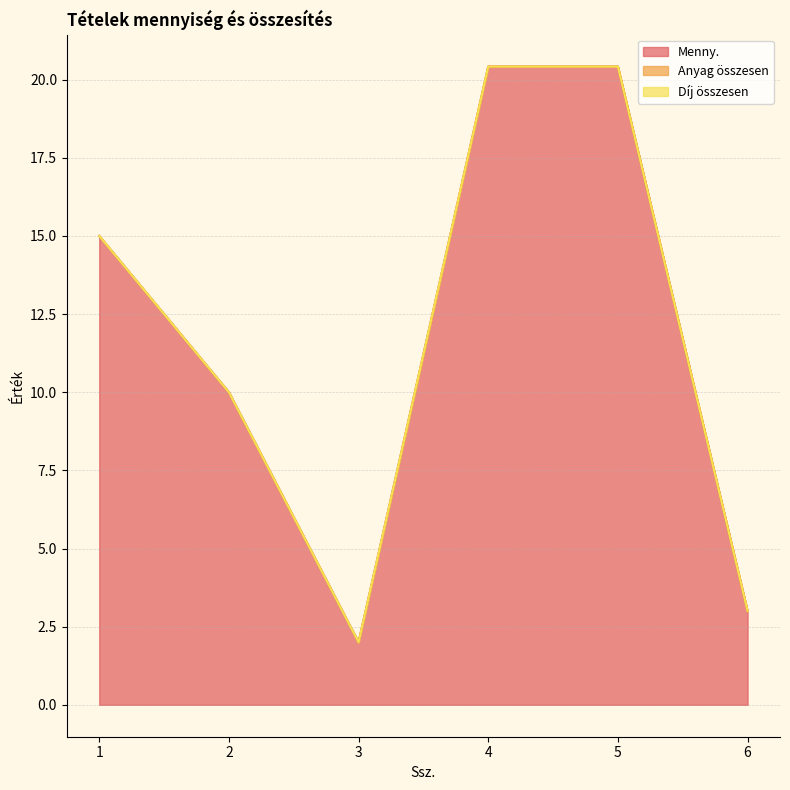

Which series has the largest total across all categories?

Menny.